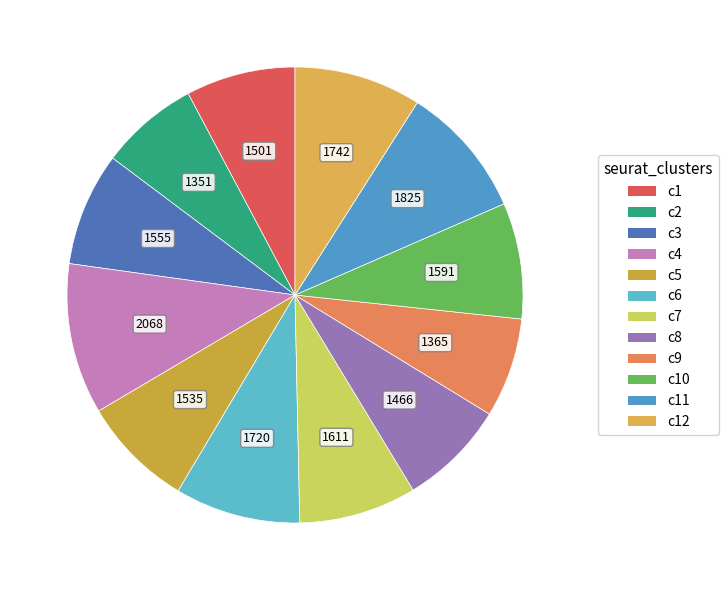

How many segments does this pie chart have?

12